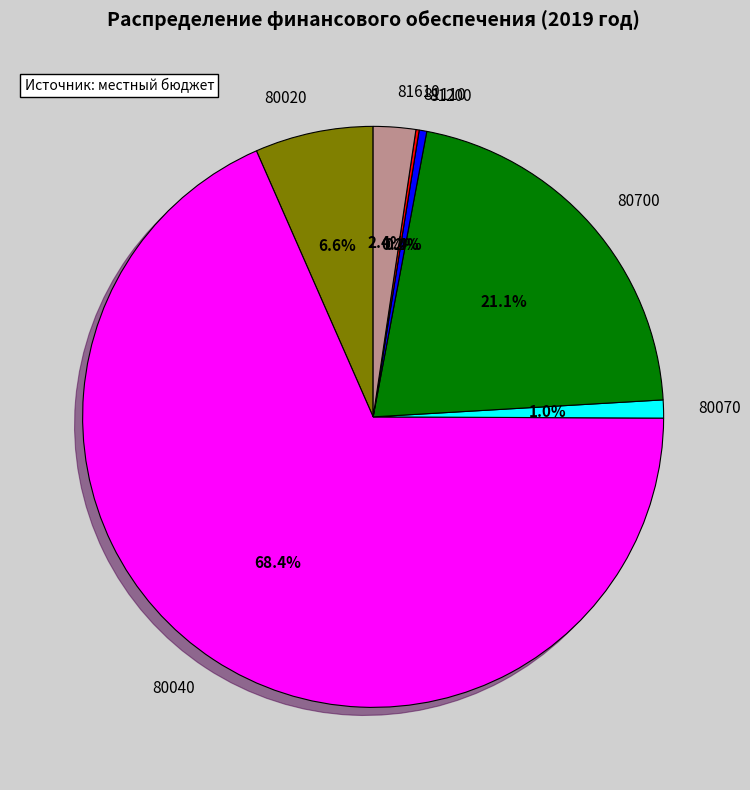

Which category has the biggest portion of the pie?

80040